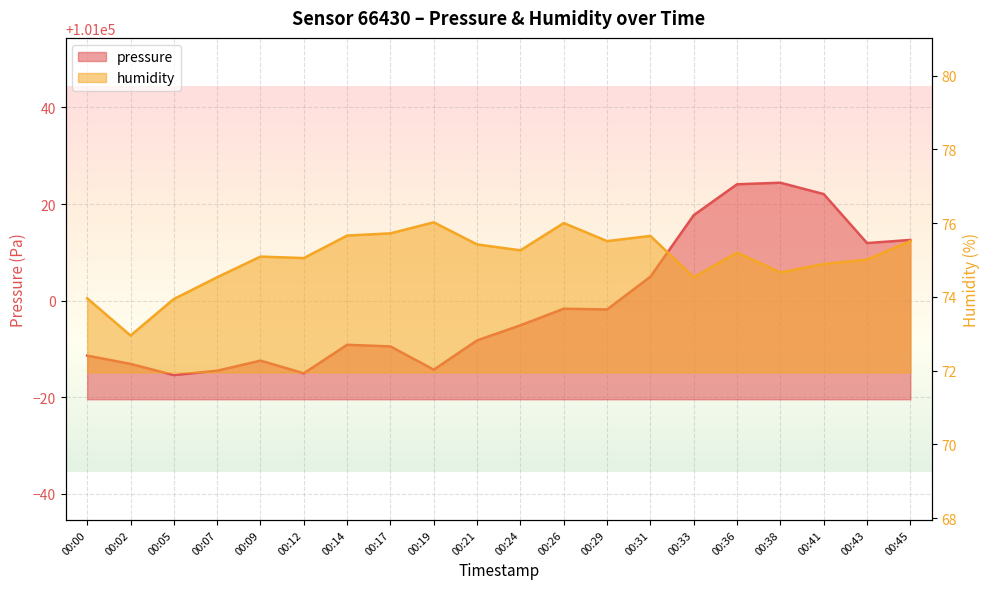

Is it true that pressure equals 101011.9 at 00:43?

True